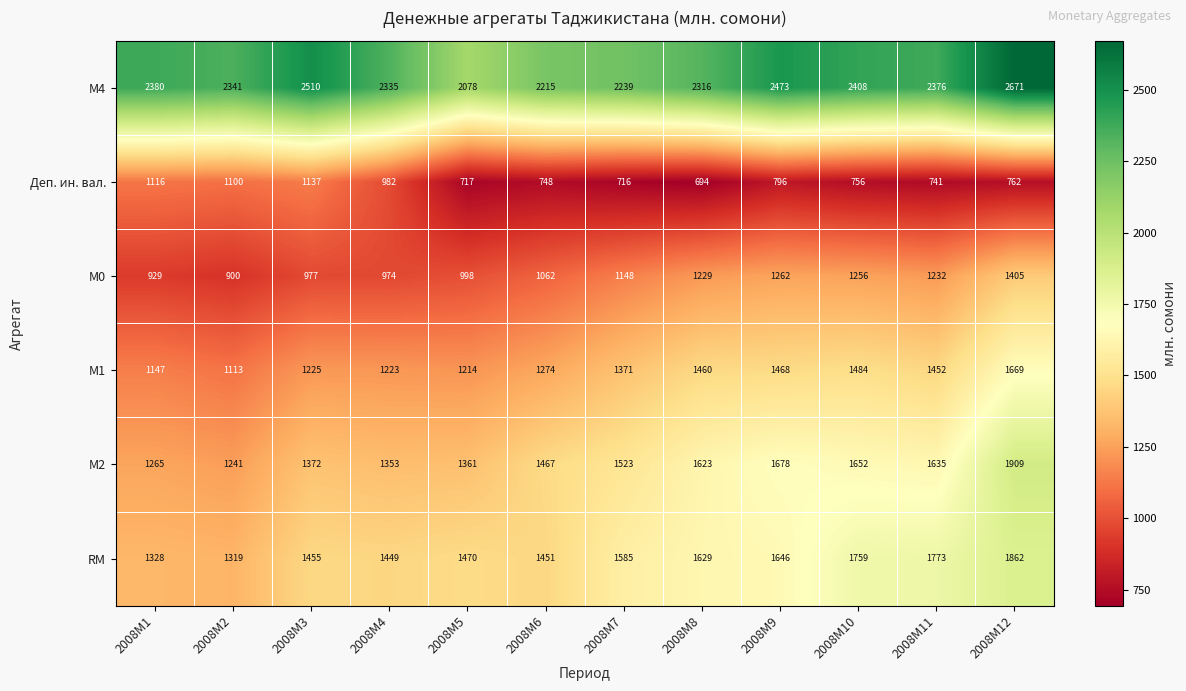

Read the Деп. ин. вал. value at 2008M9, to the nearest 50.

800